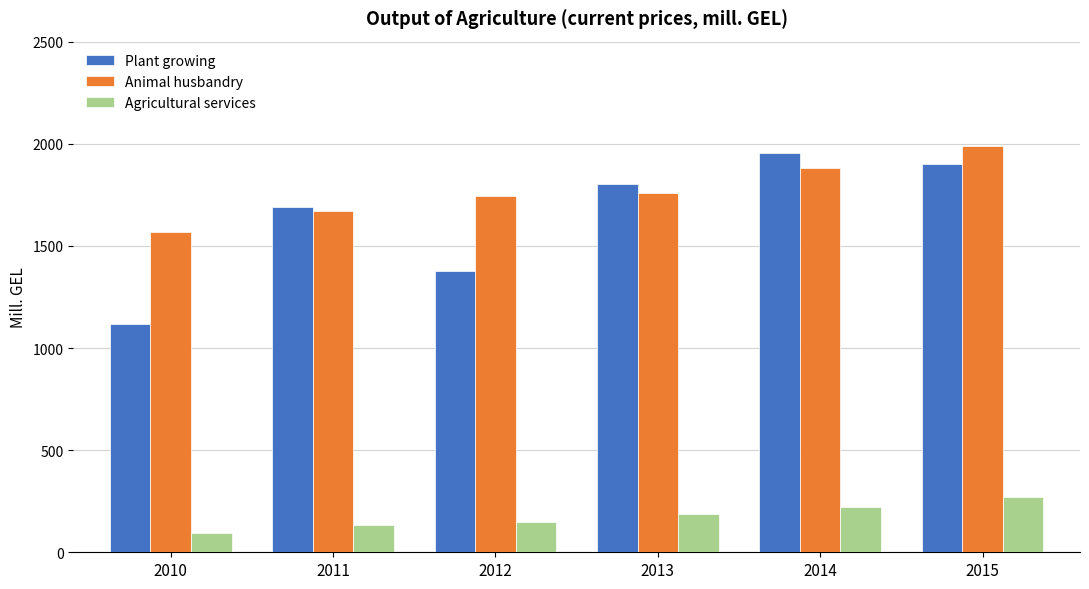

What is the value of the Plant growing bar at the 3rd from the left?

1377.0